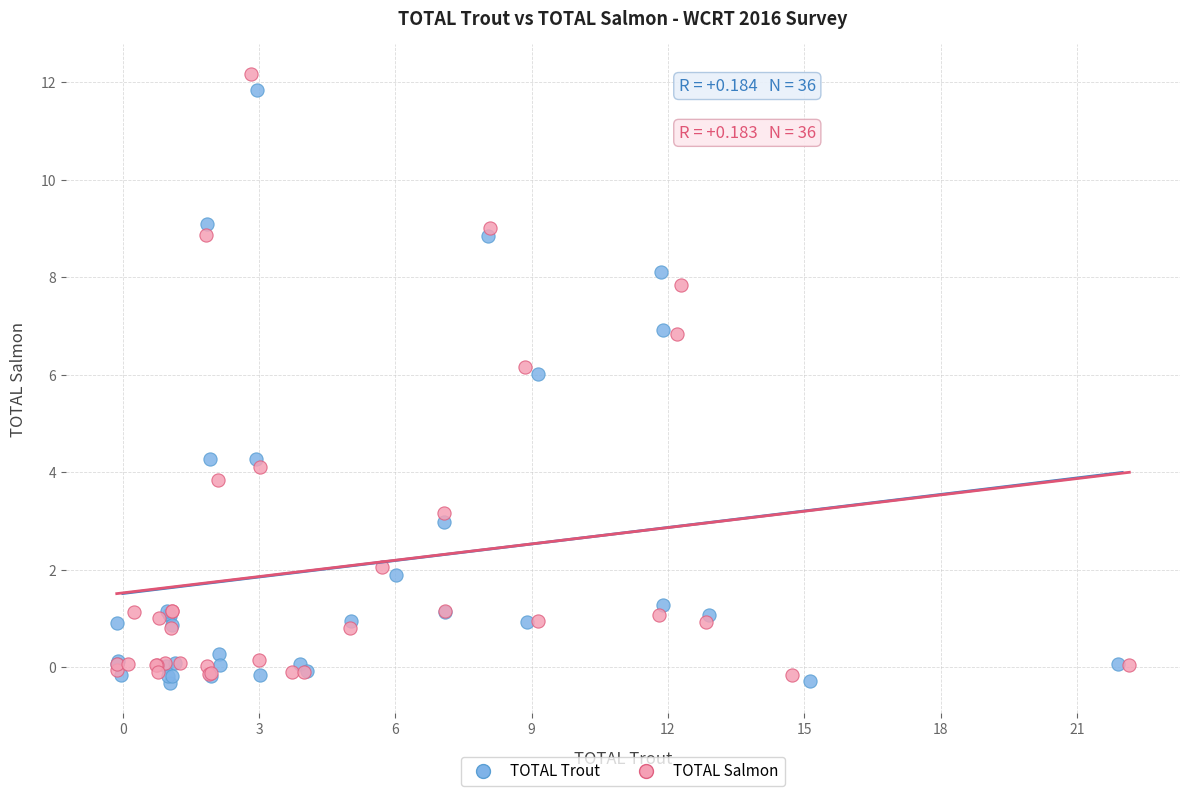

Which series reaches the minimum Y coordinate?

TOTAL Trout